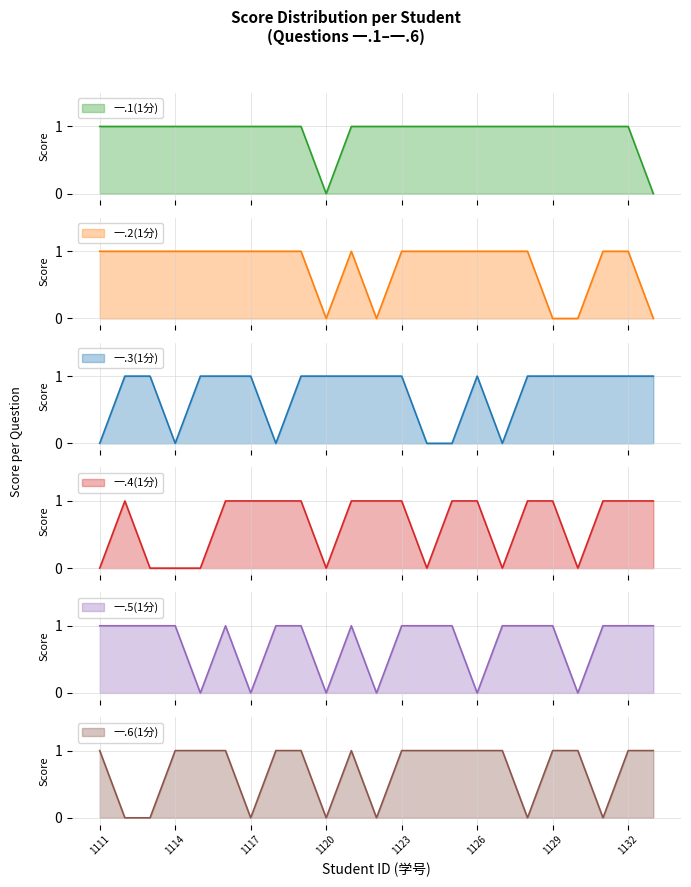

At 2023121112, list the series in order from smallest to largest.

一.6(1分), 一.1(1分), 一.2(1分), 一.3(1分), 一.4(1分), 一.5(1分)